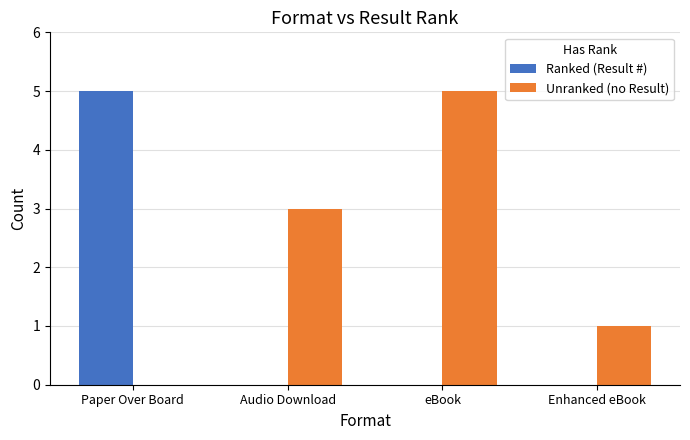

What is the maximum value for Unranked (no Result)?

5